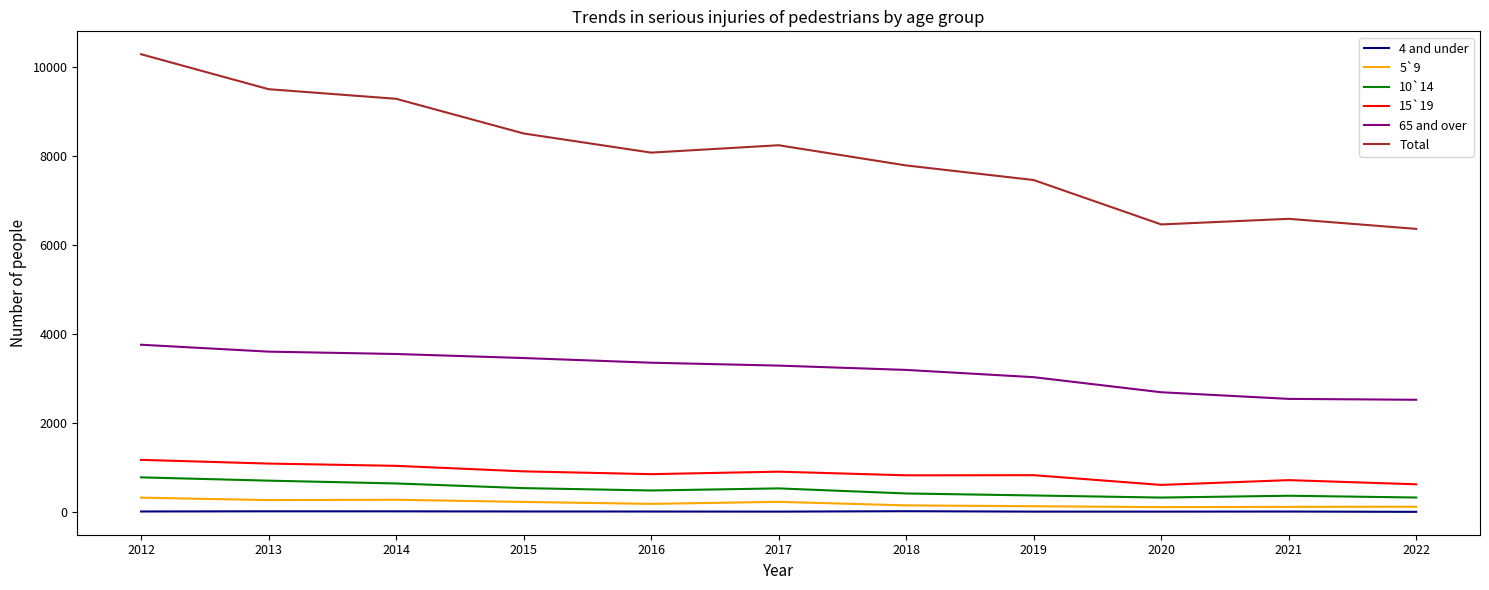

What value does the 15`19 series have at 2021, to the nearest 10?

720